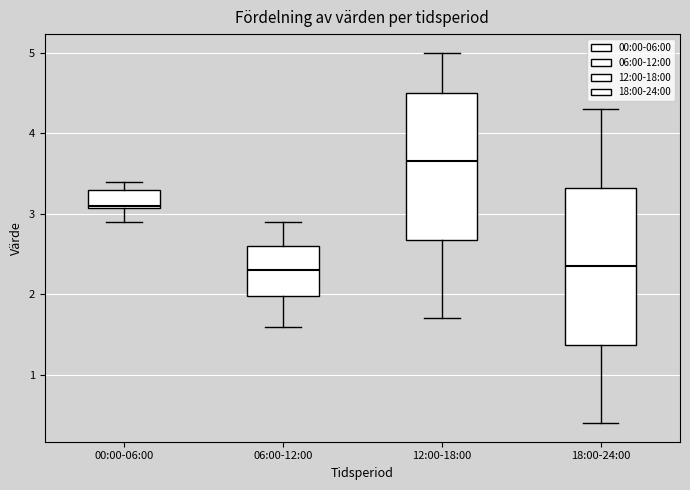

Reading left to right, transcribe this box plot: for each box, give where its median line is, the range the box spans, and where its two whiskers end, as read against the y-axis. The values are not printed on the chart, so give them approximately, as read against the axis.

00:00-06:00: median 3.1, box 3.1 to 3.3, whiskers 2.9 to 3.4
06:00-12:00: median 2.3, box 2.0 to 2.6, whiskers 1.6 to 2.9
12:00-18:00: median 3.7, box 2.7 to 4.5, whiskers 1.7 to 5.0
18:00-24:00: median 2.4, box 1.4 to 3.3, whiskers 0.4 to 4.3